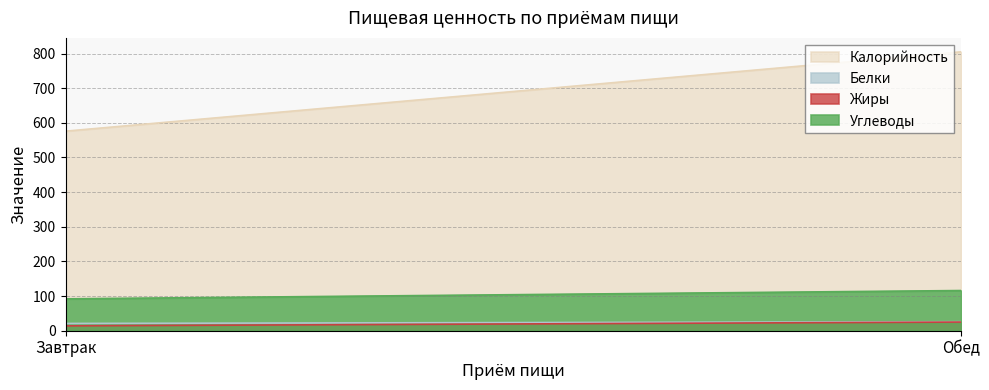

At Обед, list the series in order from largest to smallest.

Калорийность, Углеводы, Белки, Жиры